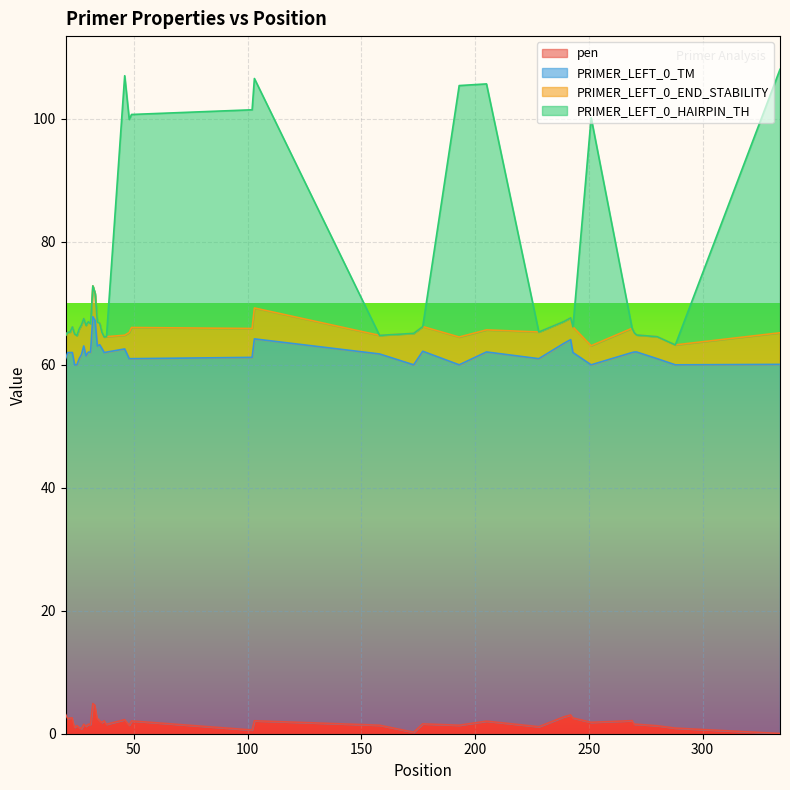

What is the maximum value for pen?

4.9